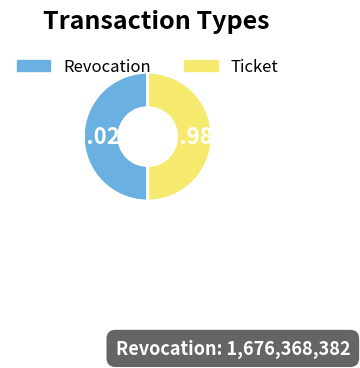

What portion of the pie excludes Revocation?

50.0%